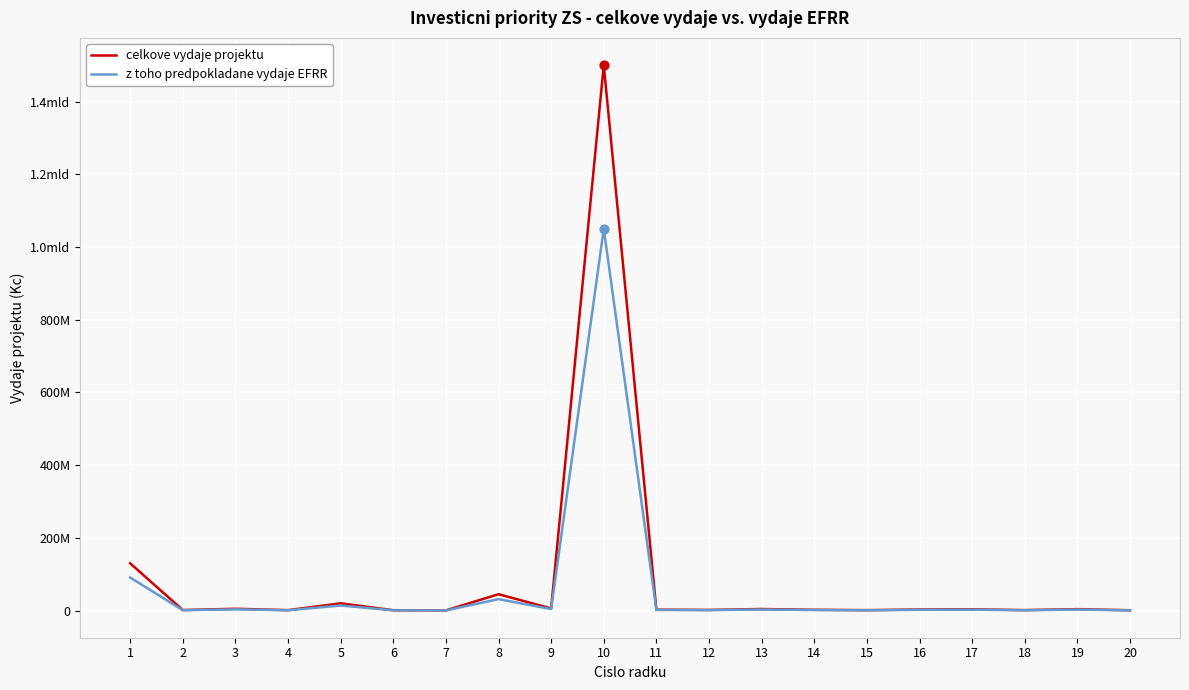

Is the value of celkove vydaje projektu at 17 greater than the value of z toho predpokladane vydaje EFRR at 7?

Yes